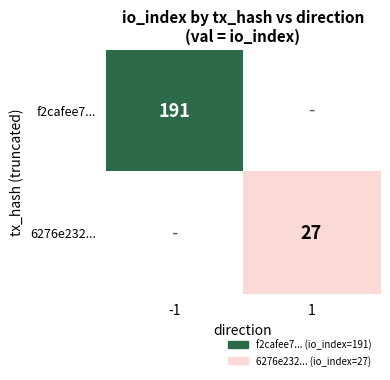

The 6276e232... series shows 19 at 1. True or false?

False